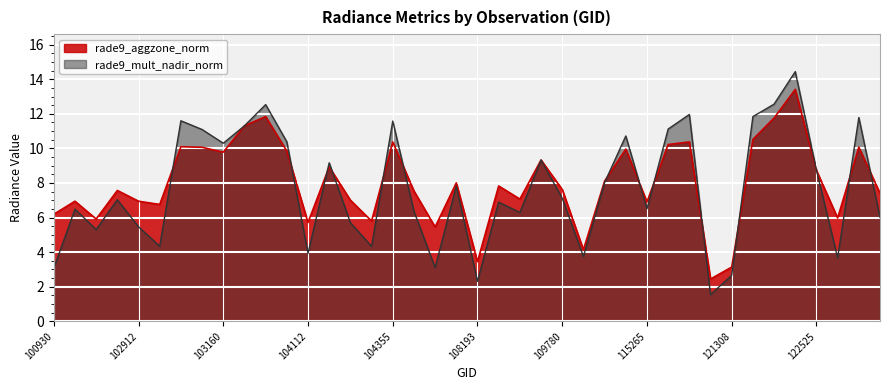

True or false: rade9_aggzone_norm has more than 1 points higher than both neighbors.

True